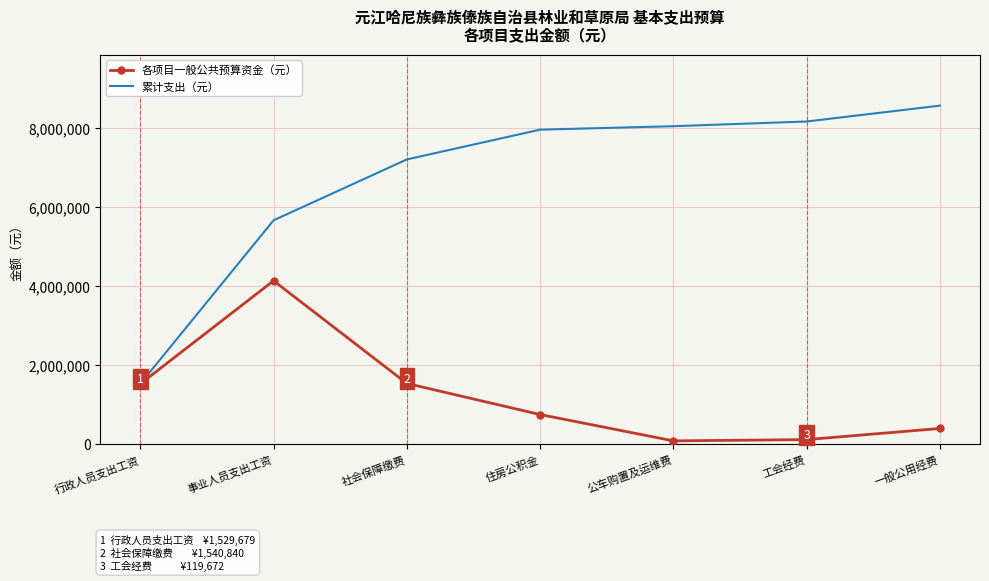

Which series changed the most between 社会保障缴费 and 公车购置及运维费?

各项目一般公共预算资金（元）